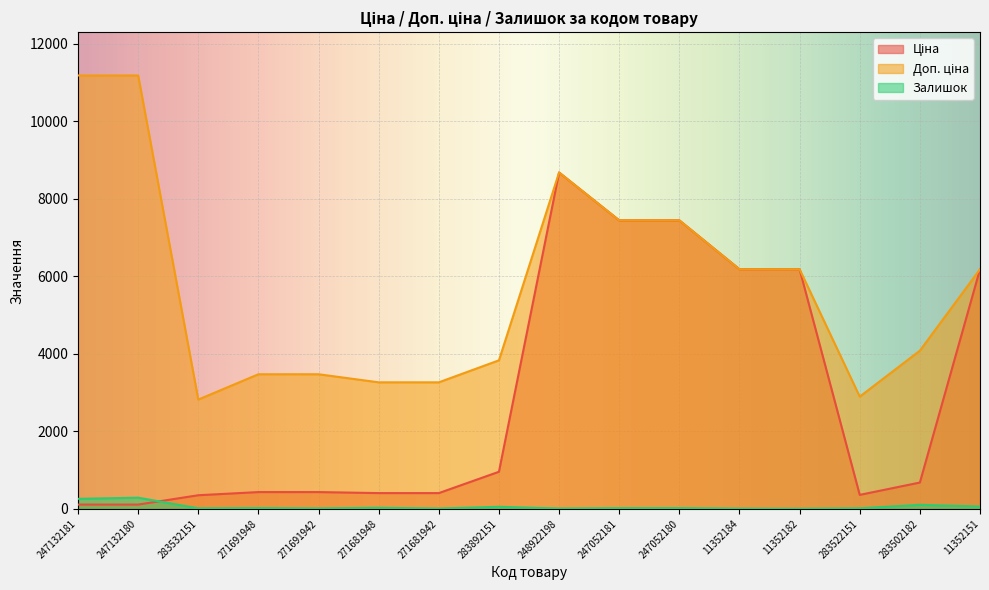

At which category does the chart reach its minimum across all series?

11352182